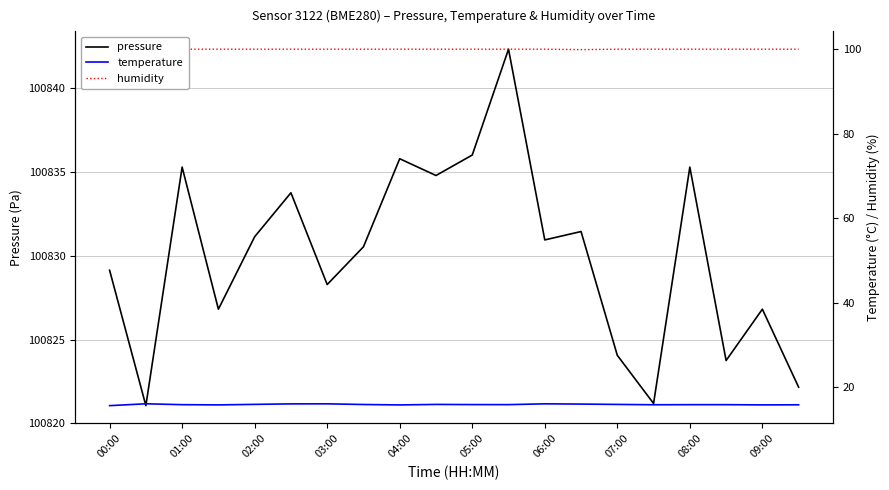

What is the greatest value displayed?

100842.3